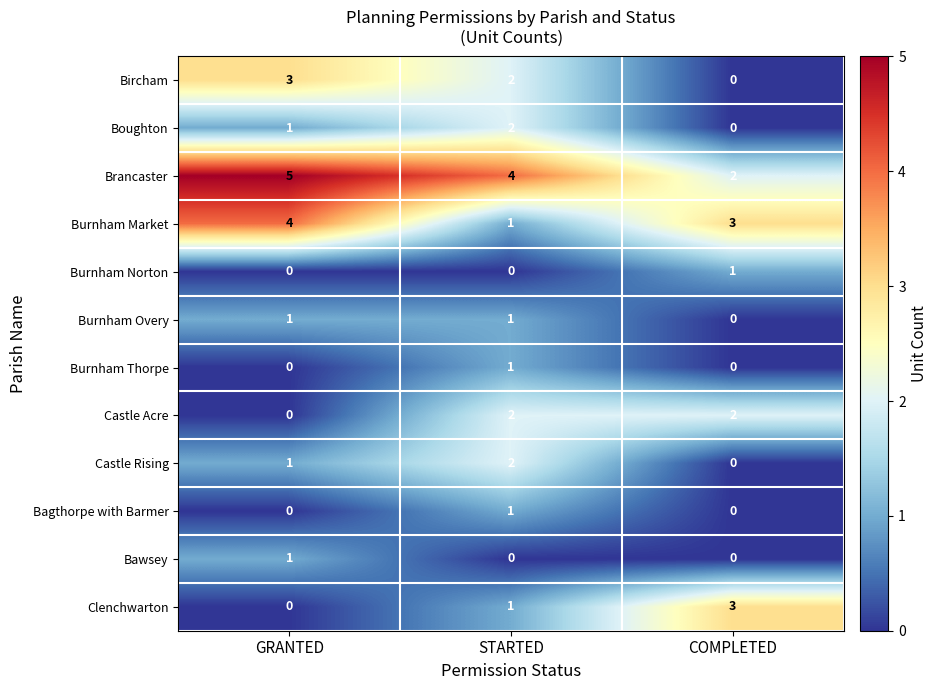

Which category has the highest value across all series?

GRANTED